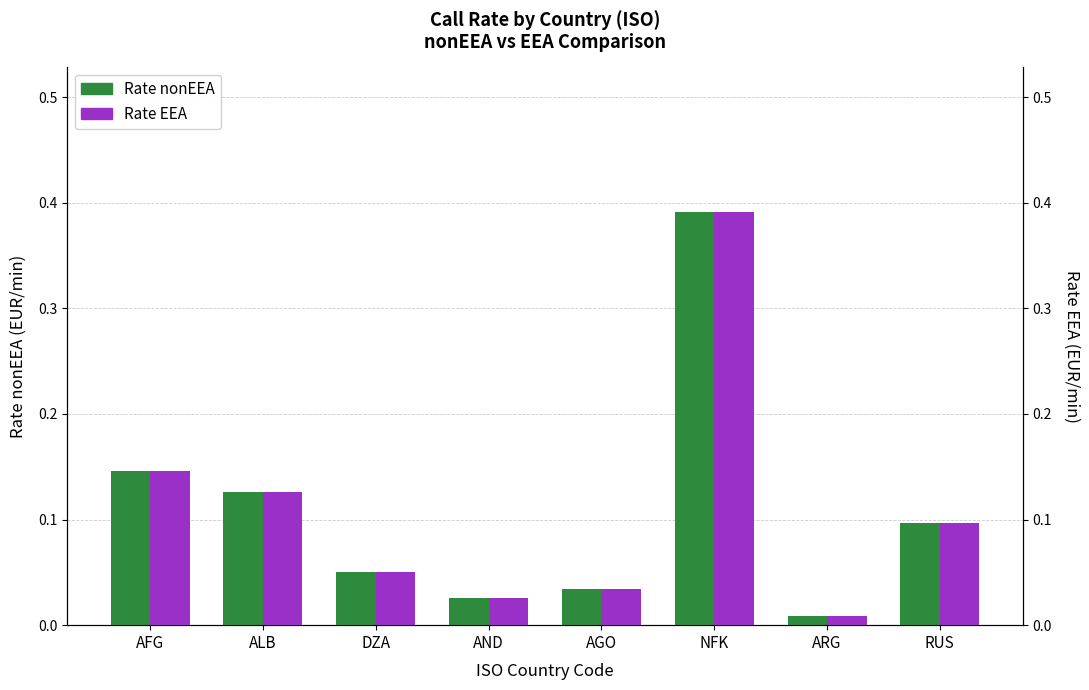

What are all the series names shown in the legend?

Rate nonEEA, Rate EEA